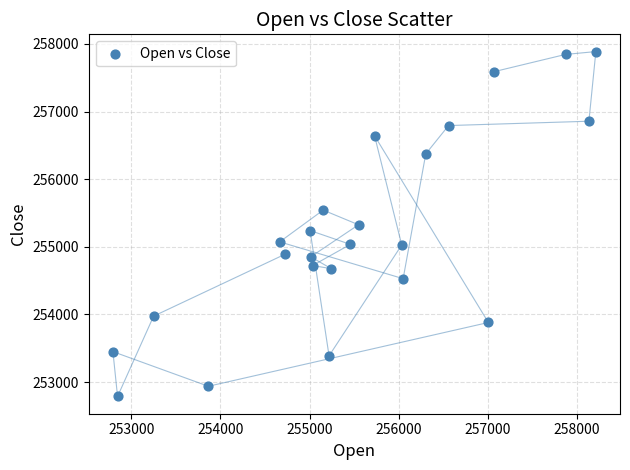

What is the range of Y values (max minus min)?

5100